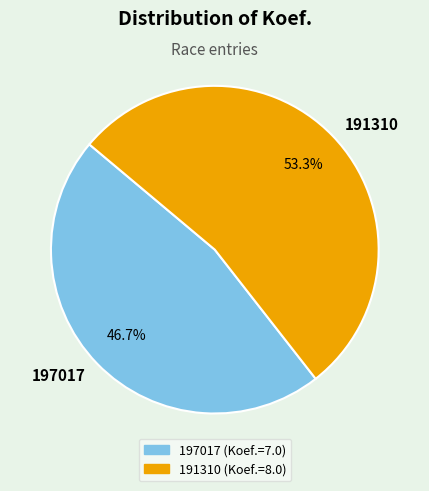

The 191310 slice represents 53% of the pie. True or false?

True